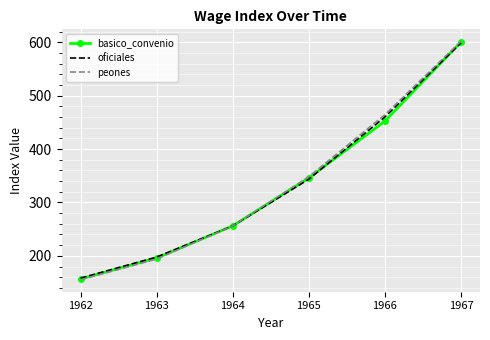

Where does the oficiales series first go above 343?

1965